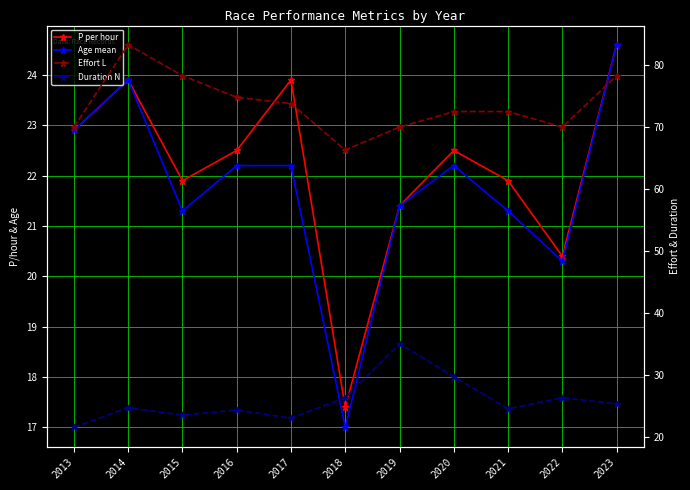

What is the sum of all Effort L values?

809.8